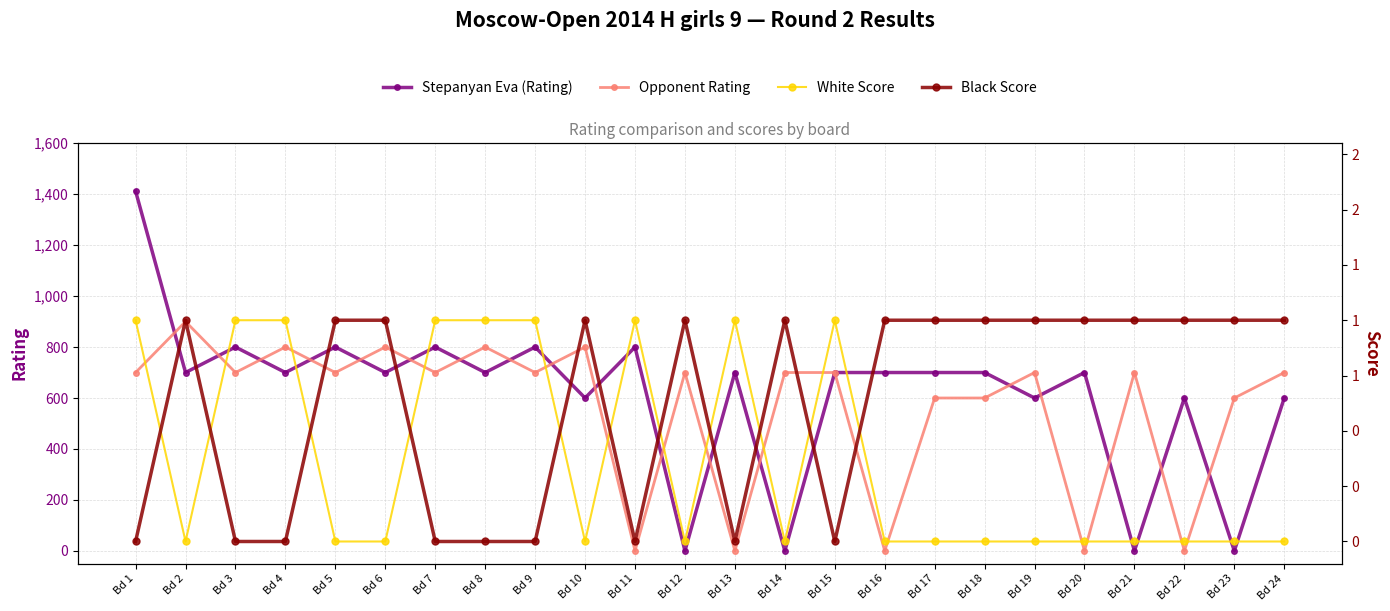

What is the spread (max minus min) of values at Bd 4?

800